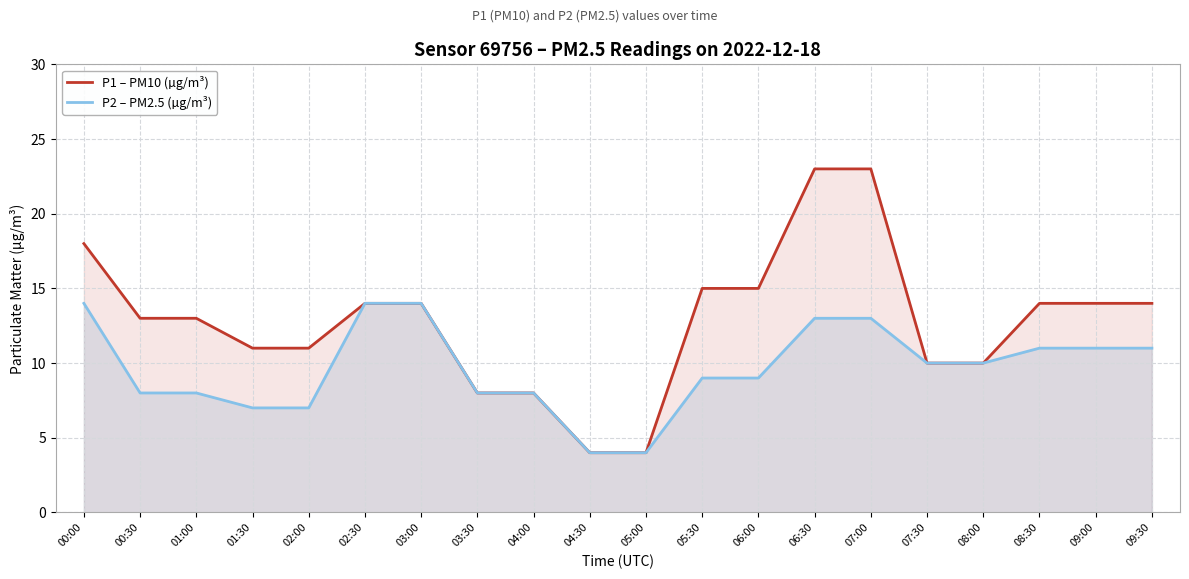

At which category does the chart reach its minimum across all series?

04:30